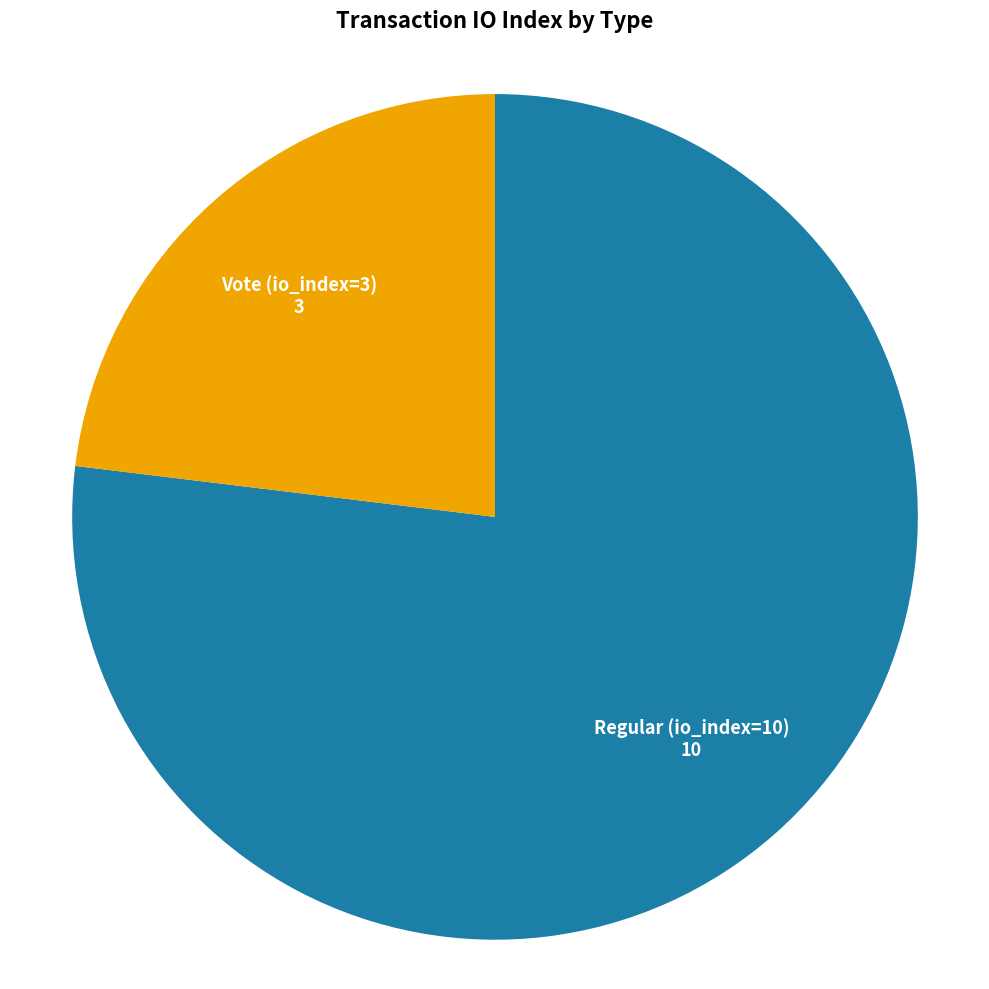

Is the sum of Regular (io_index=10) and Vote (io_index=3) greater than half?

Yes